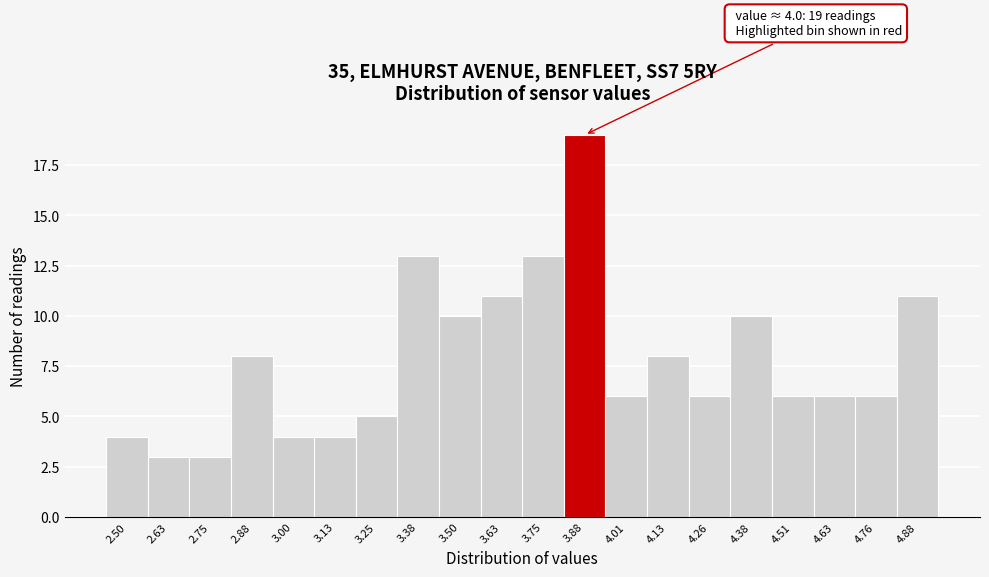

Reading right to left, what are all the values shown in this chart?

4.88=11	4.76=6	4.63=6	4.51=6	4.38=10	4.26=6	4.13=8	4.01=6	3.88=19	3.75=13	3.63=11	3.50=10	3.38=13	3.25=5	3.13=4	3.00=4	2.88=8	2.75=3	2.63=3	2.50=4